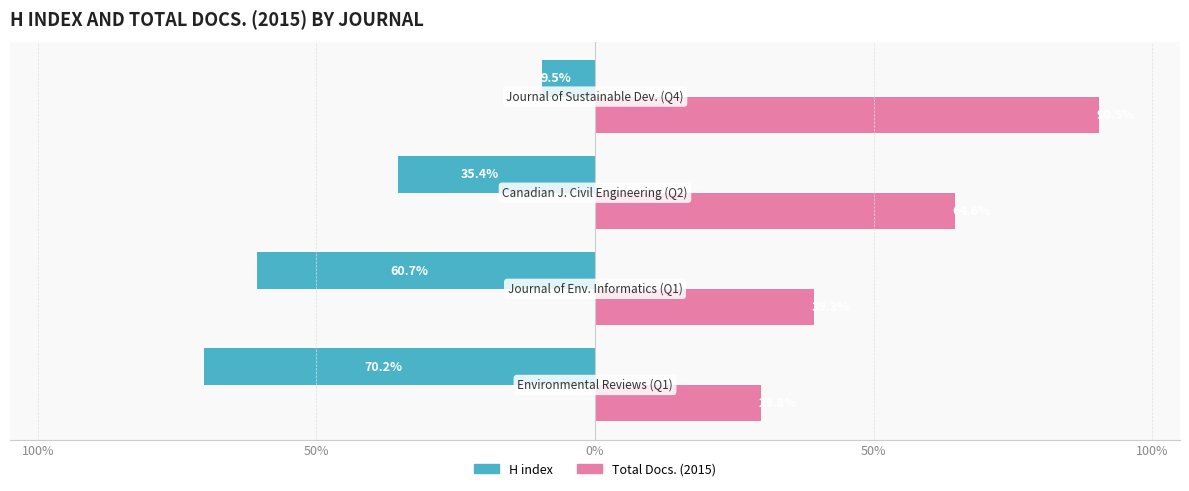

What are all the series names shown in the legend?

H index, Total Docs. (2015)